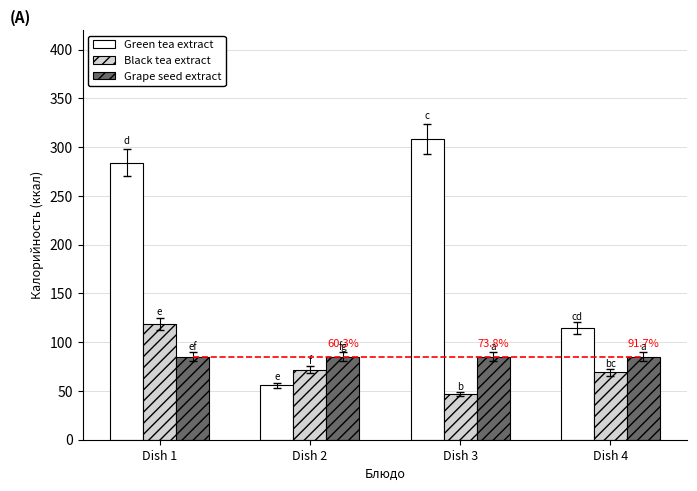

Which series has the largest total across all categories?

Green tea extract